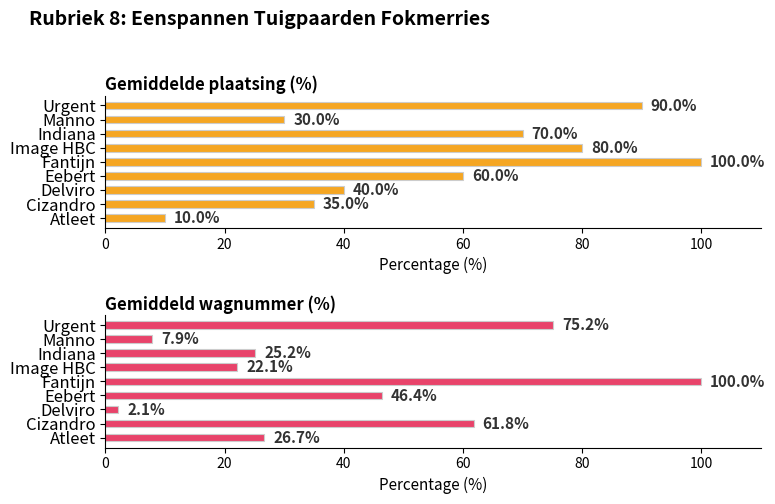

What is the difference between the maximum and minimum values in the Gemiddelde plaatsing (%) series?

90.0